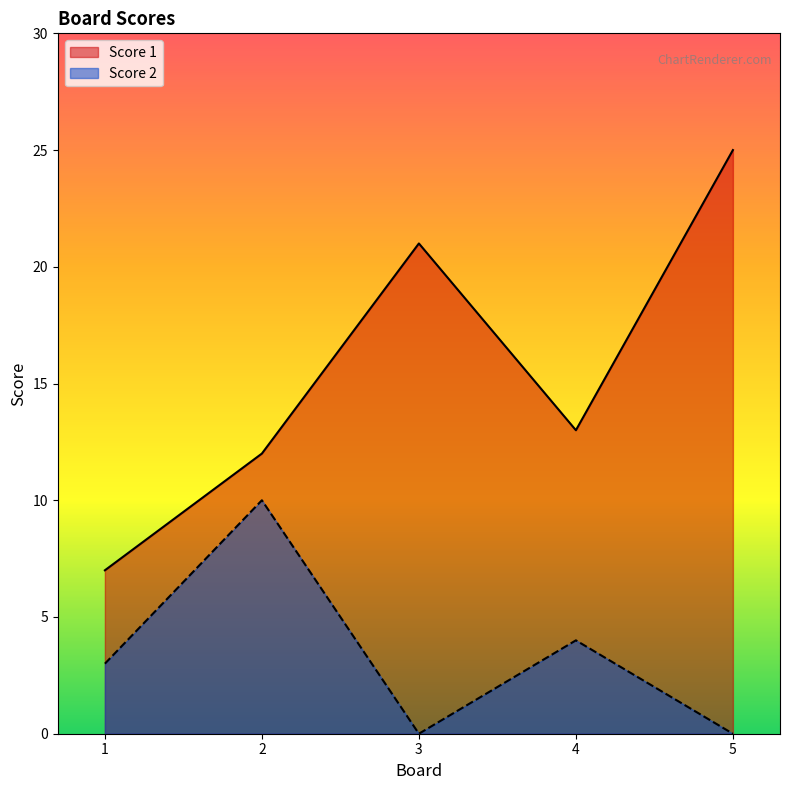

What is the value of the Score 1 point at the 4th from the left?

13